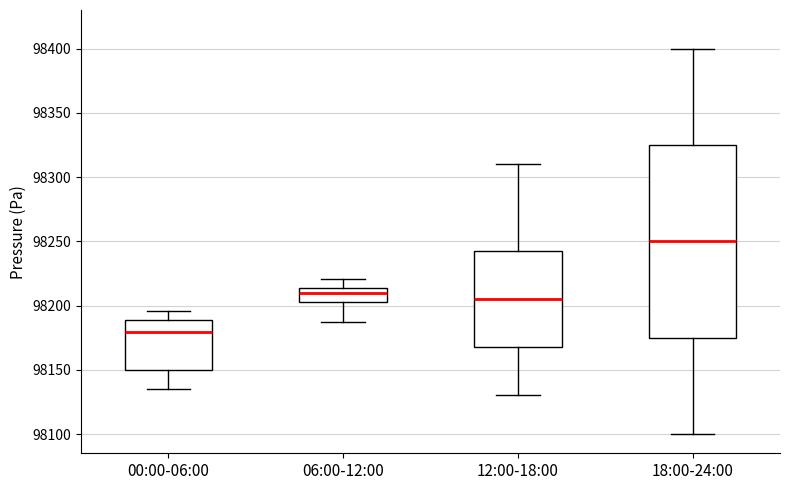

Reading left to right, transcribe this box plot: for each box, give where its median line is, the range the box spans, and where its two whiskers end, as read against the y-axis. The values are not printed on the chart, so give them approximately, as read against the axis.

00:00-06:00: median 98180, box 98150 to 98190, whiskers 98135 to 98195
06:00-12:00: median 98210, box 98205 to 98215, whiskers 98185 to 98220
12:00-18:00: median 98205, box 98170 to 98245, whiskers 98130 to 98310
18:00-24:00: median 98250, box 98175 to 98325, whiskers 98100 to 98400